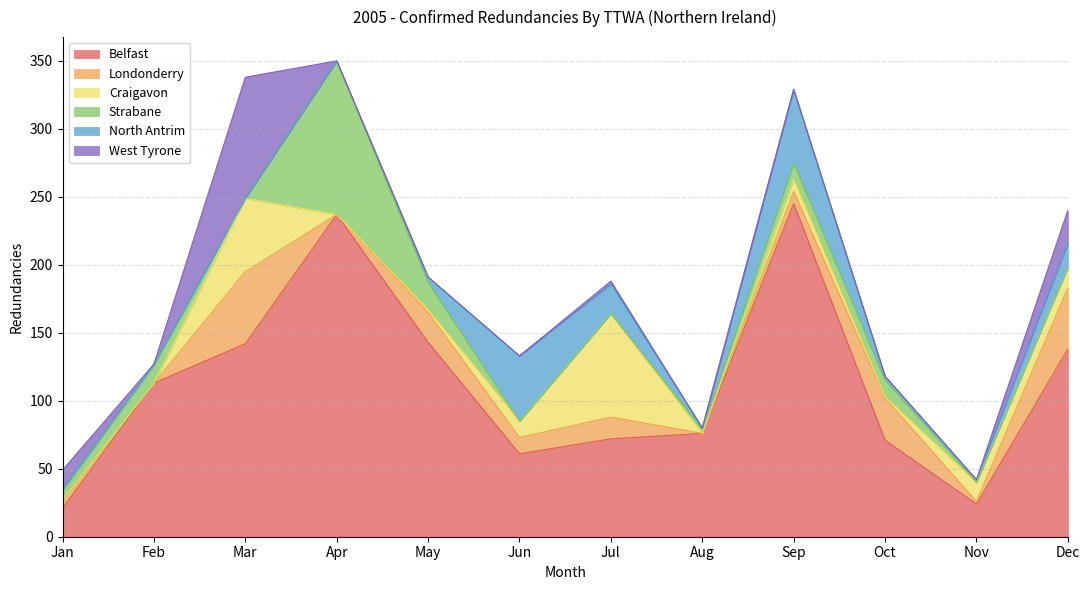

Is the value of Strabane at Nov greater than the value of Craigavon at Feb?

No